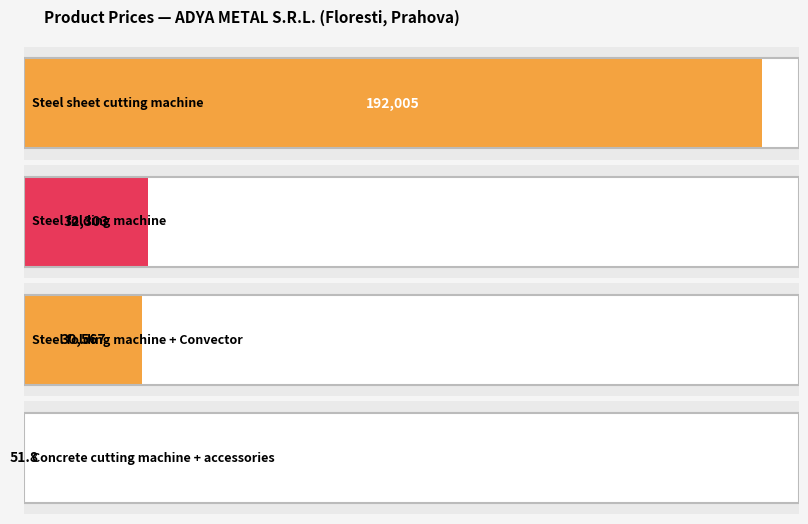

How many bars are there in total?

4